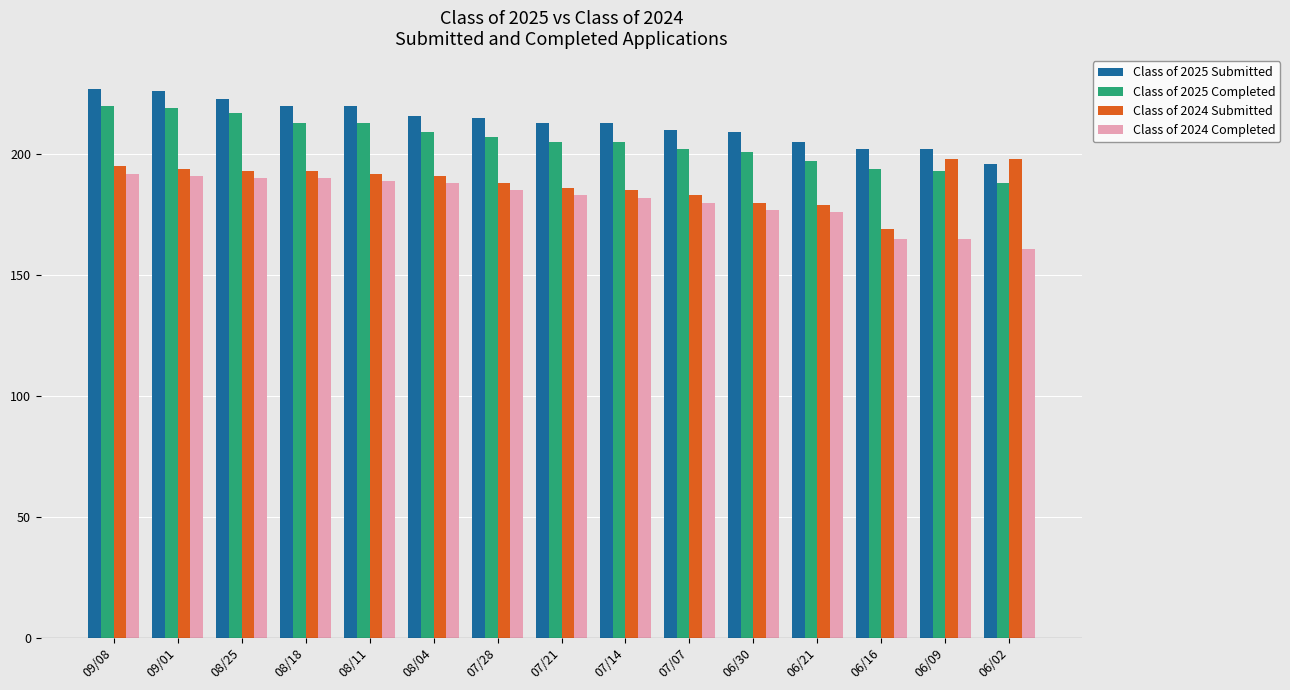

What is the highest value of the Class of 2025 Completed series?

220